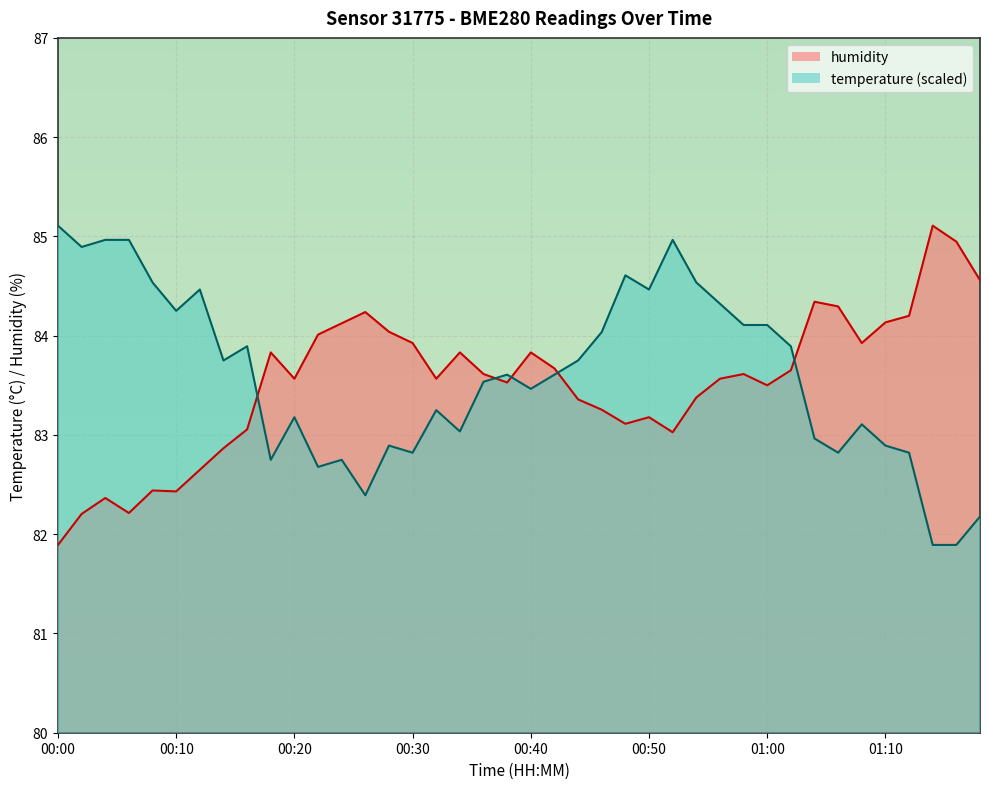

Is the value of temperature at 00:46 greater than the value of humidity at 00:40?

Yes